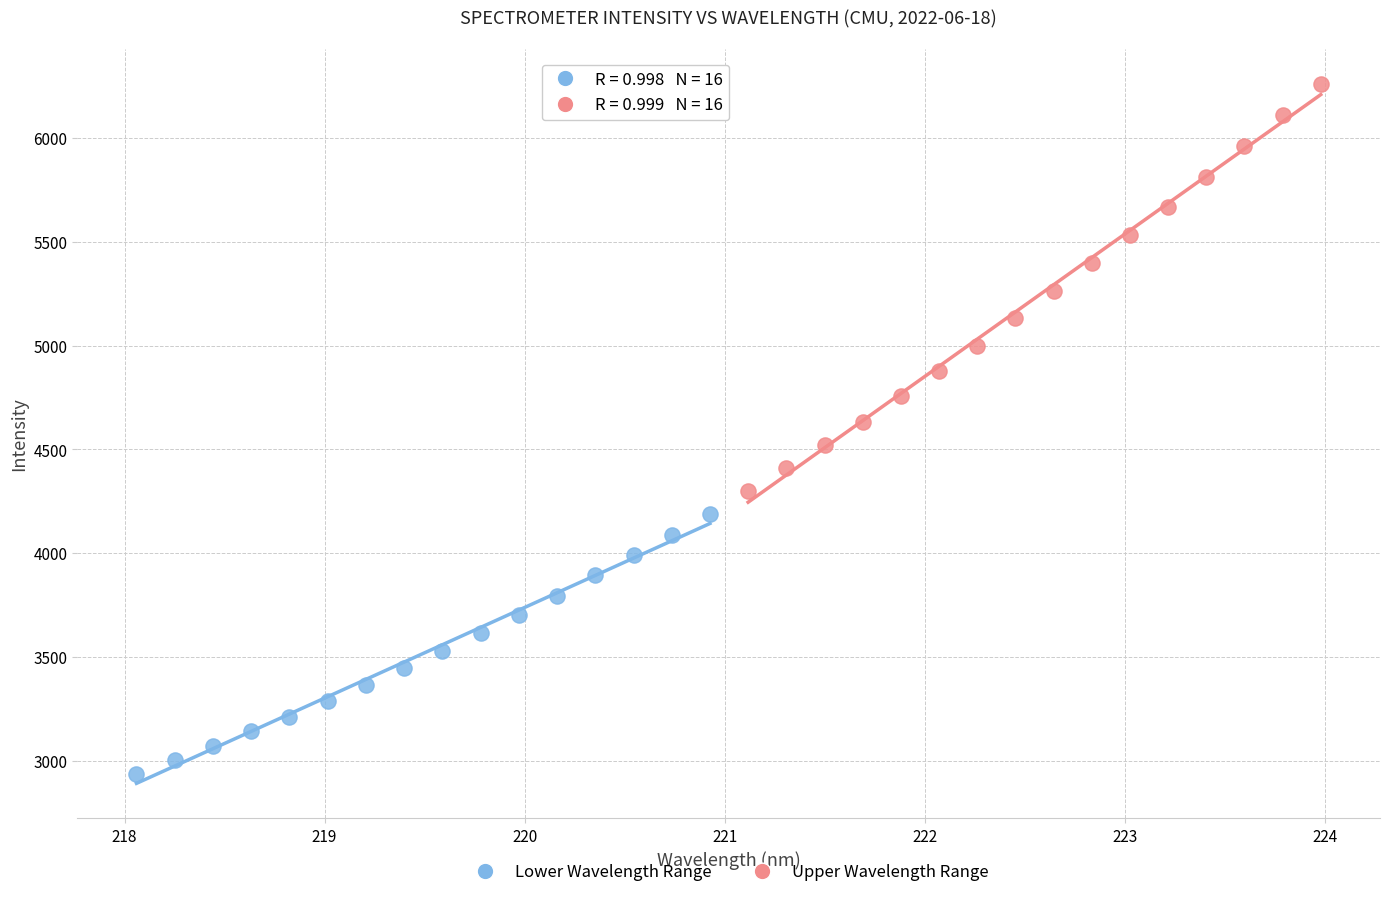

Which series reaches the minimum Y coordinate?

Lower Wavelength Range